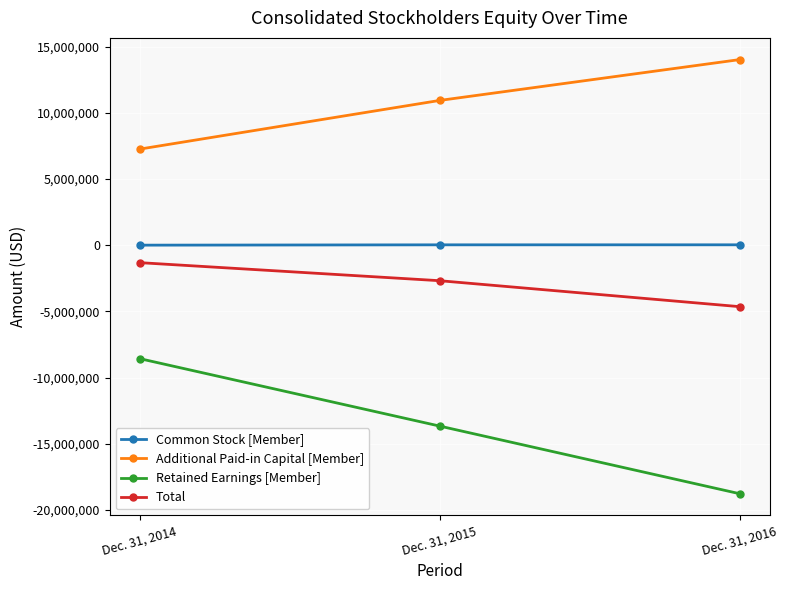

What is the average value of the Additional Paid-in Capital [Member] series?

10745333